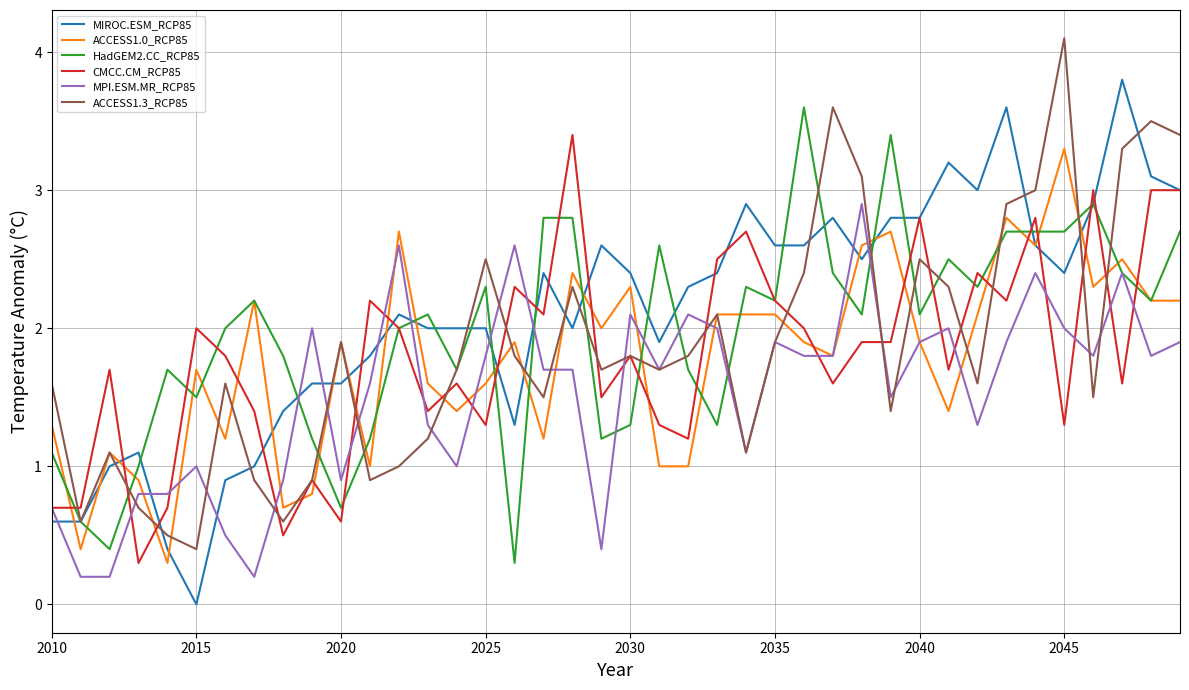

What is the maximum value shown in the chart?

4.1